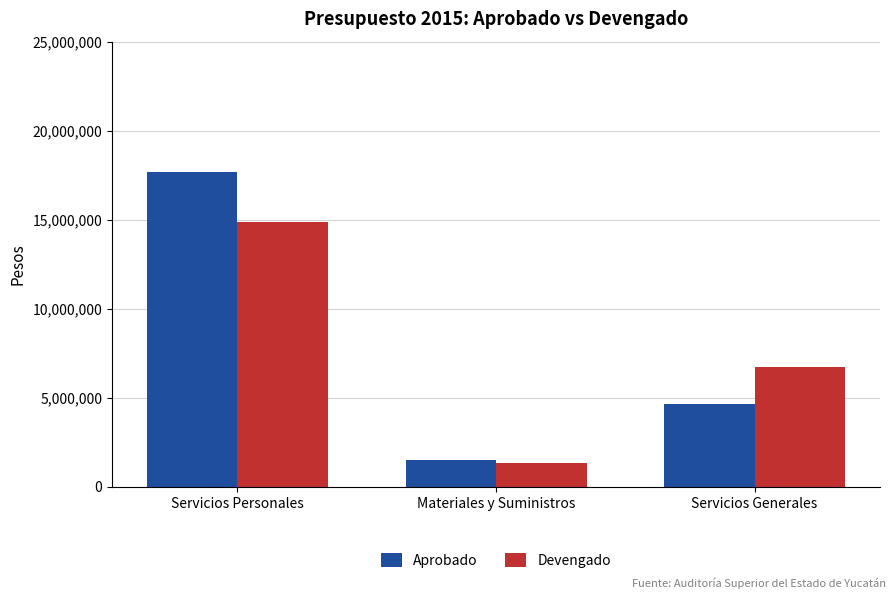

What is the label of the 2nd bar from the right?

Materiales y Suministros